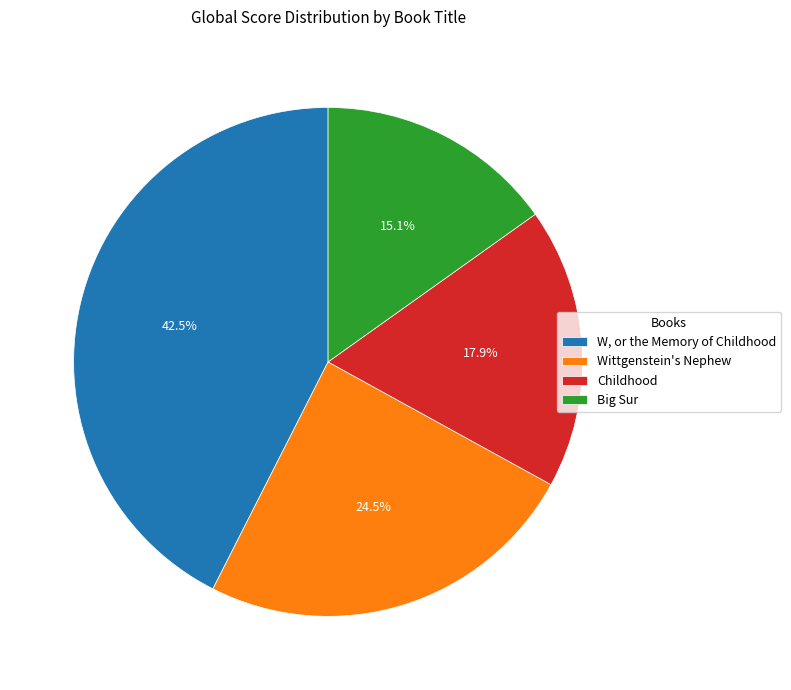

How much of the chart is everything except Wittgenstein's Nephew?

75.5%